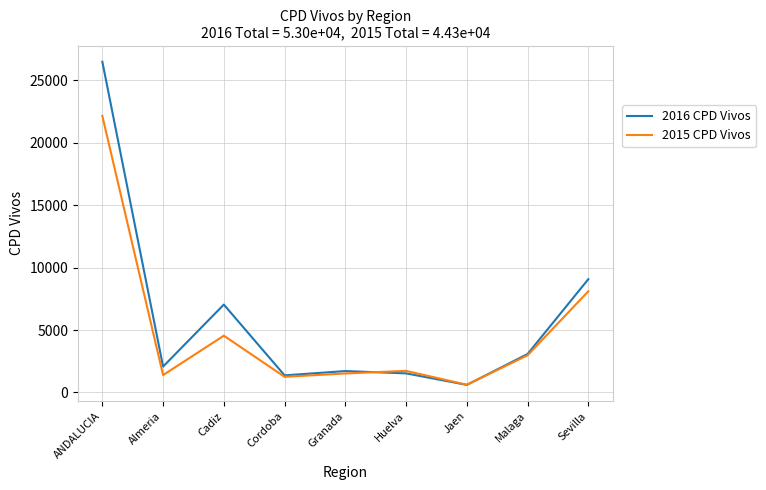

List the series in order of their overall mean, highest first.

2016 CPD Vivos, 2015 CPD Vivos